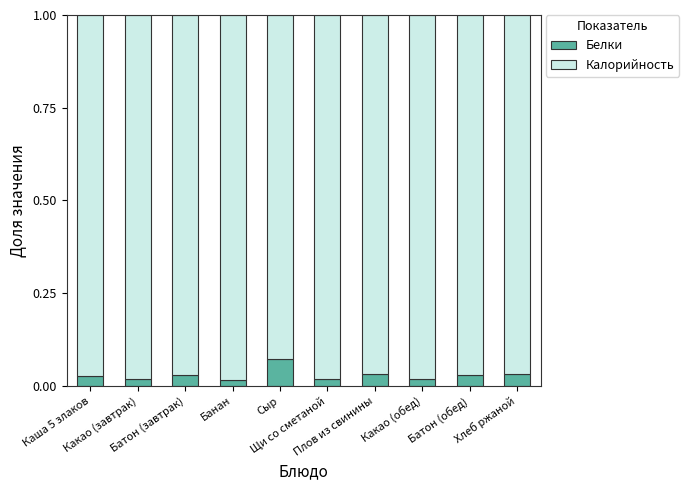

Count the Белки values in the range 0 to 1.

10